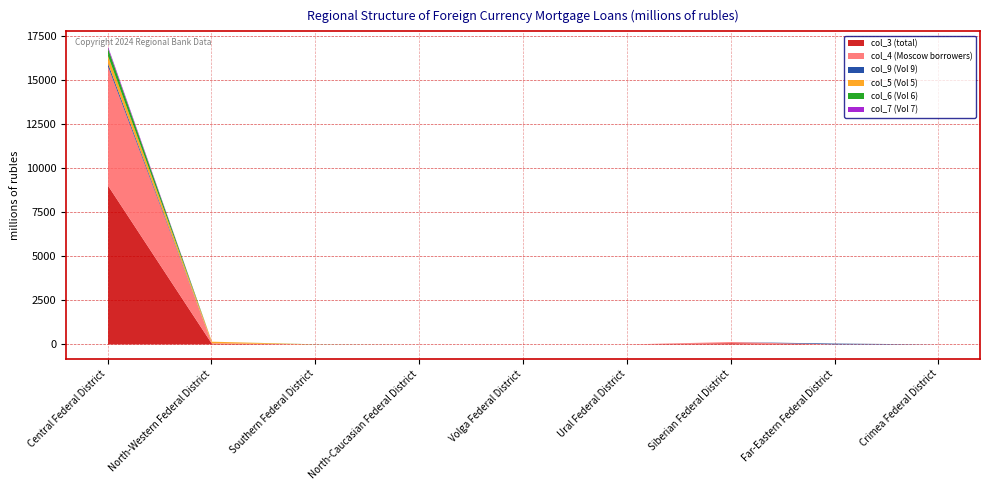

Reading left to right, what are all the values shown in this chart?

col_3 (total): 9028	34	0	0	0	0	68	0	0
col_4 (Moscow borrowers): 6785	34	0	0	0	0	68	0	0
col_9 (Vol 9): 164	0	0	0	0	0	0	49	0
col_5 (Vol 5): 433	88	0	0	0	0	0	3	0
col_6 (Vol 6): 424	0	7	0	0	0	0	0	0
col_7 (Vol 7): 101	0	0	0	0	0	0	0	0